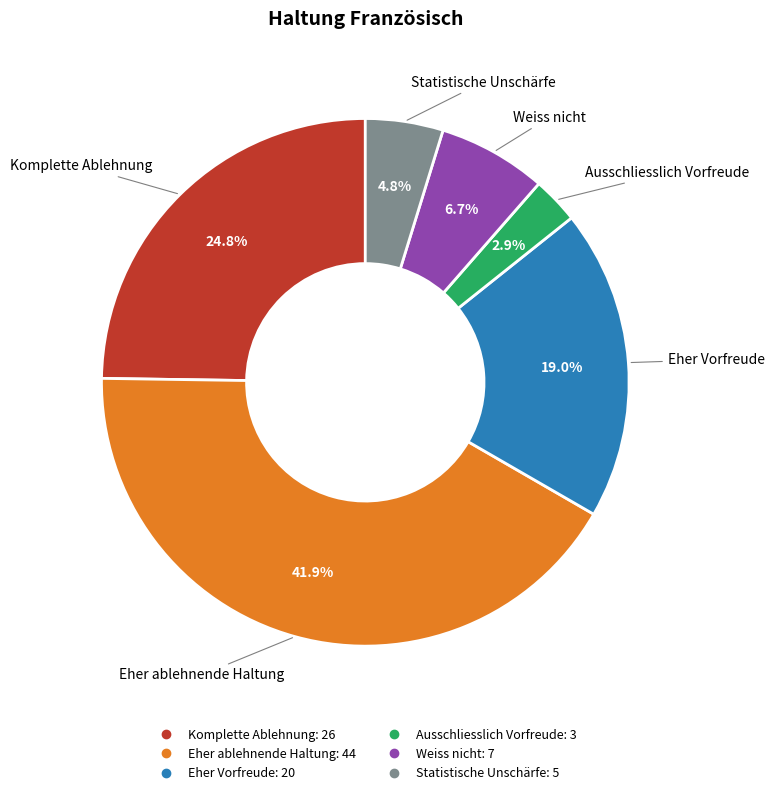

Rank the categories by value from highest to lowest.

Eher ablehnende Haltung, Komplette Ablehnung, Eher Vorfreude, Weiss nicht, Statistische Unschärfe, Ausschliesslich Vorfreude